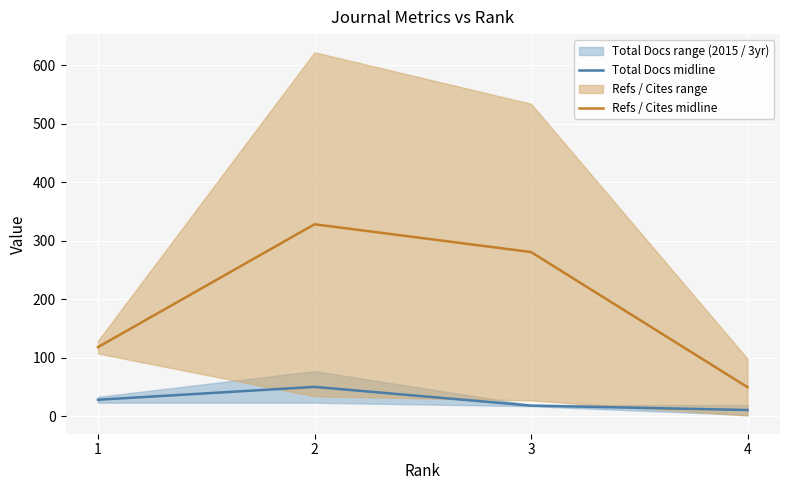

Between 1 and 4, which series saw the biggest shift?

Refs / Cites midline